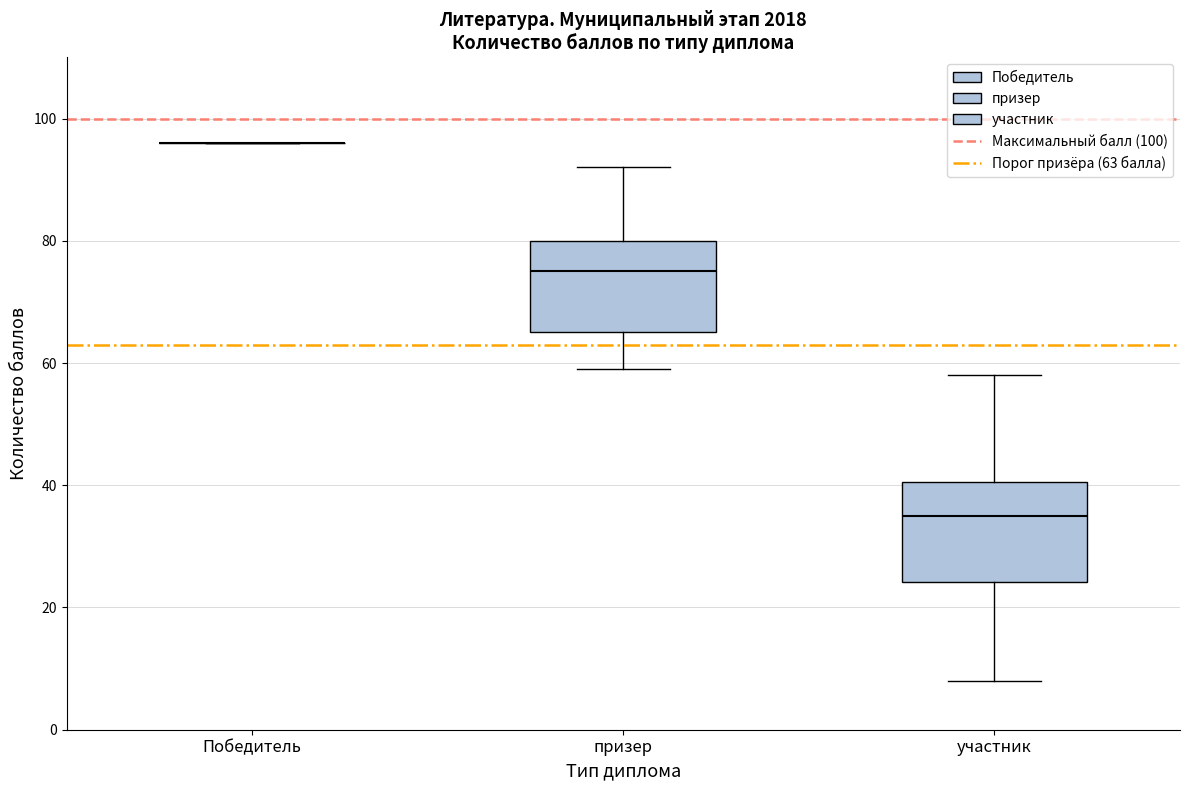

Where is the upper edge of the box for участник on the y-axis? The values are not printed on the chart, so give them approximately, as read against the axis.

40